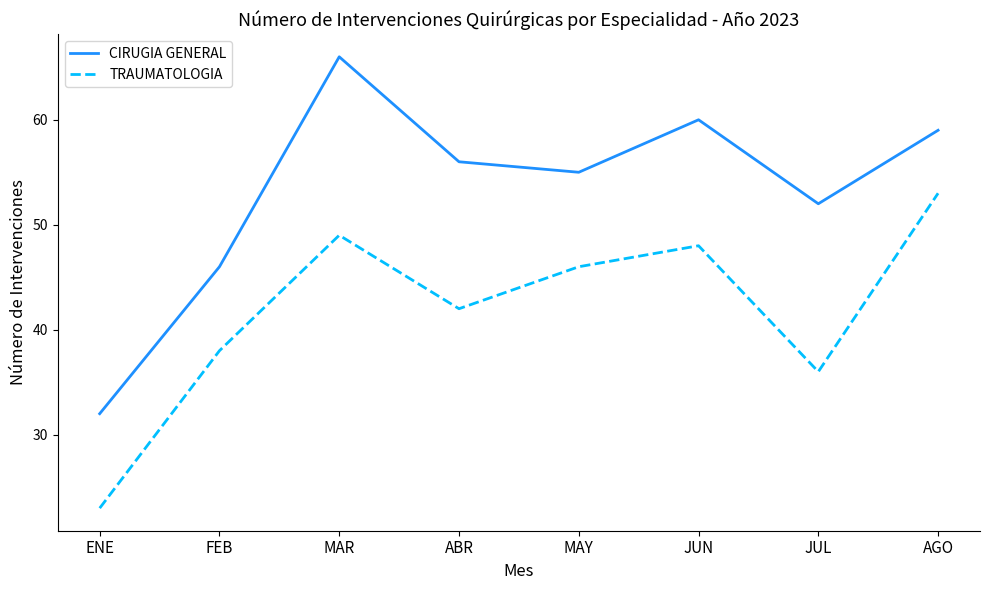

Reading right to left, what are all the values shown in this chart?

CIRUGIA GENERAL: 59	52	60	55	56	66	46	32
TRAUMATOLOGIA: 53	36	48	46	42	49	38	23